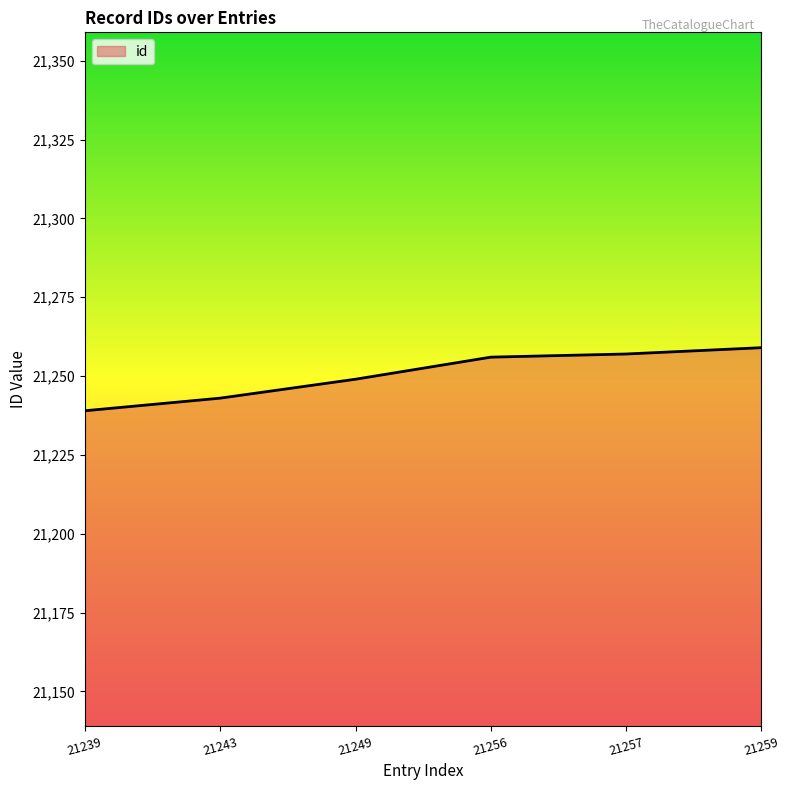

Which label corresponds to the largest value in the chart?

21259